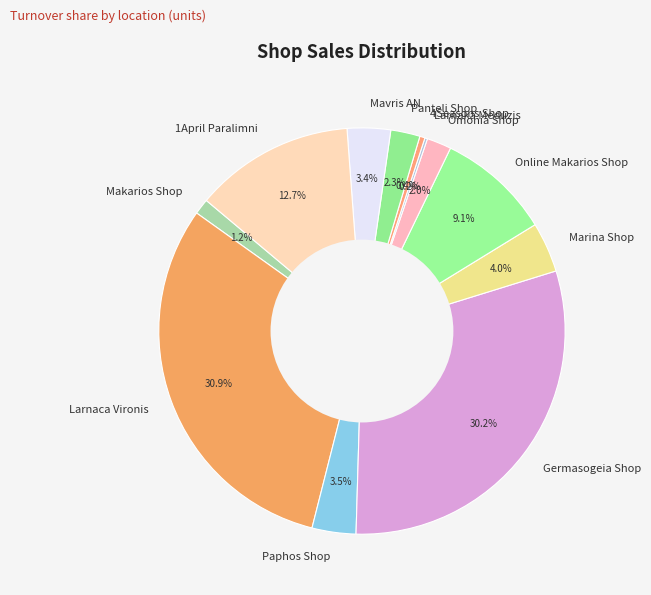

Is there a majority slice in this chart?

No